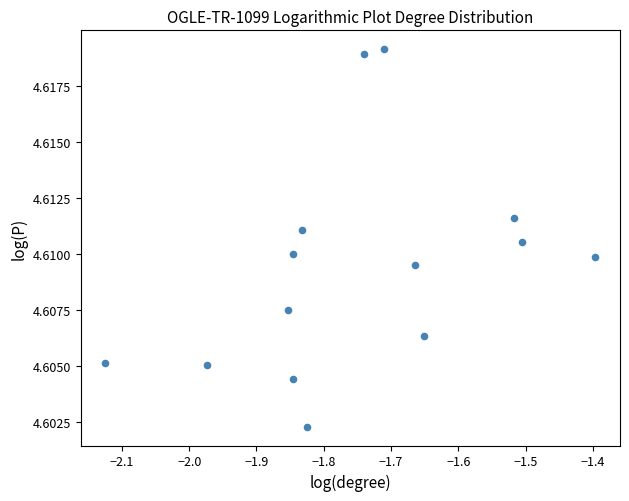

What is the range of X values (max minus min)?

0.7